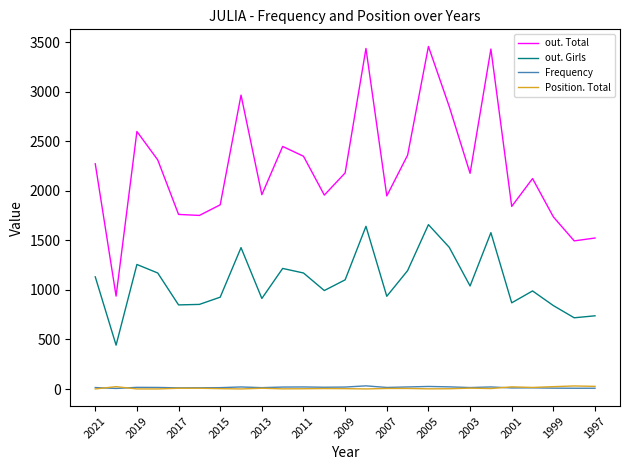

How many lines are shown in the chart?

4